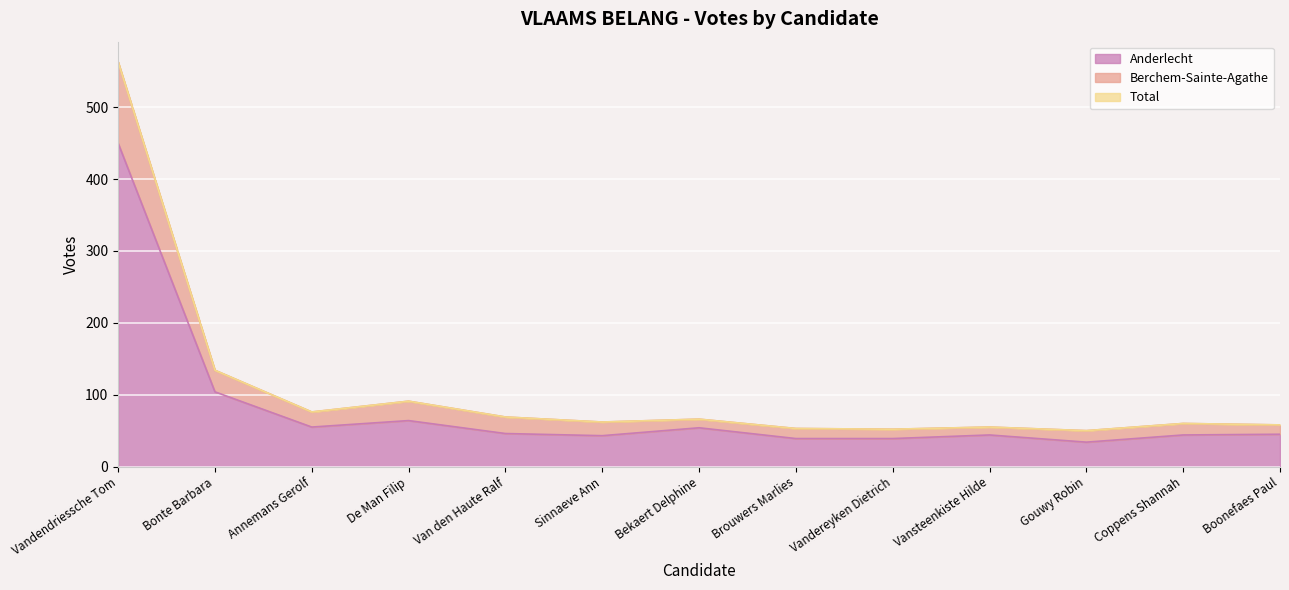

At which category is the sum across all series the highest?

Vandendriessche Tom